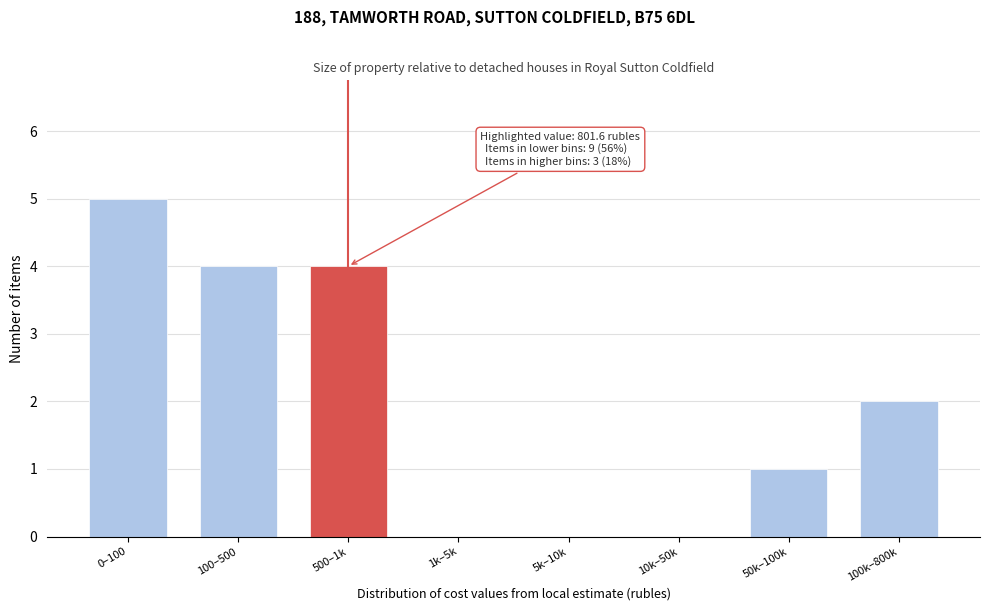

Reading left to right, extract all data points from this chart.

0–100=5	100–500=4	500–1k=4	1k–5k=0	5k–10k=0	10k–50k=0	50k–100k=1	100k–800k=2